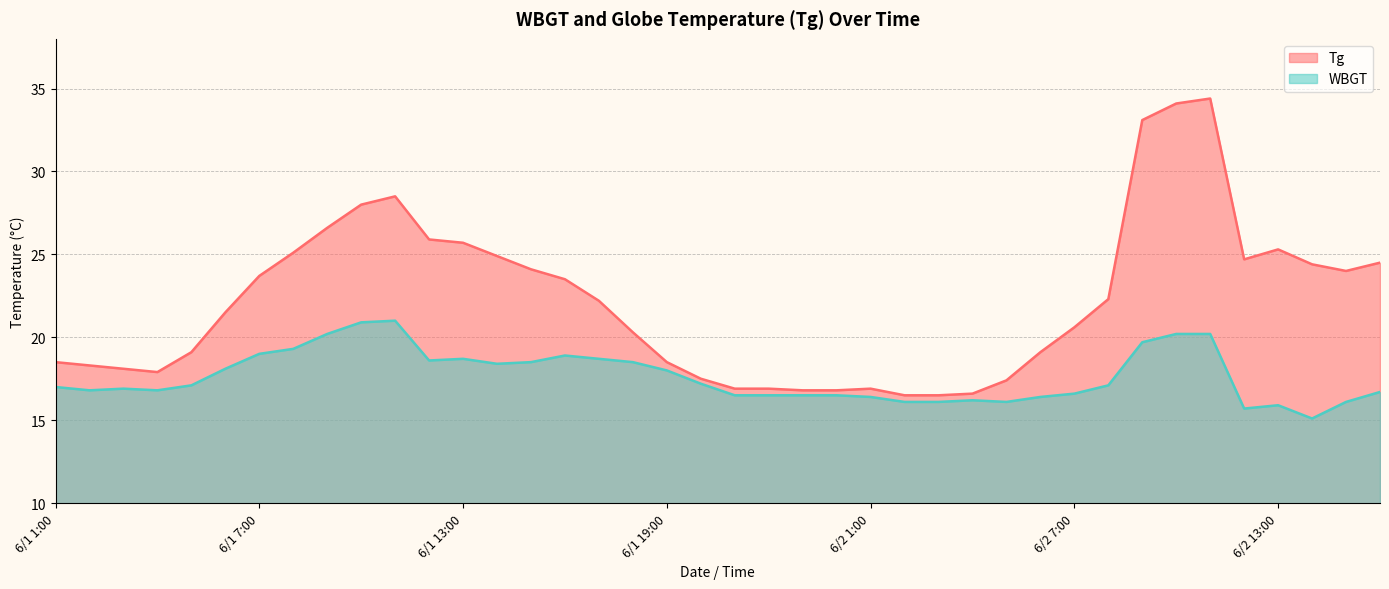

Which series changed the most between 6/1 24:00 and 6/2 5:00?

Tg